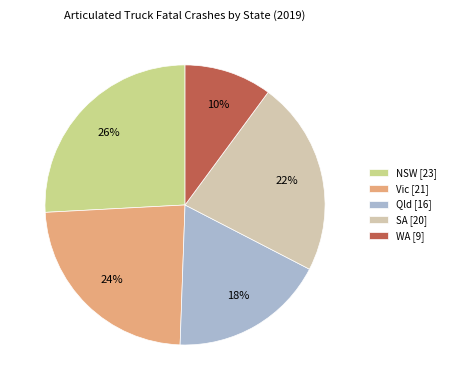

Does Qld represent more than half of the total?

No